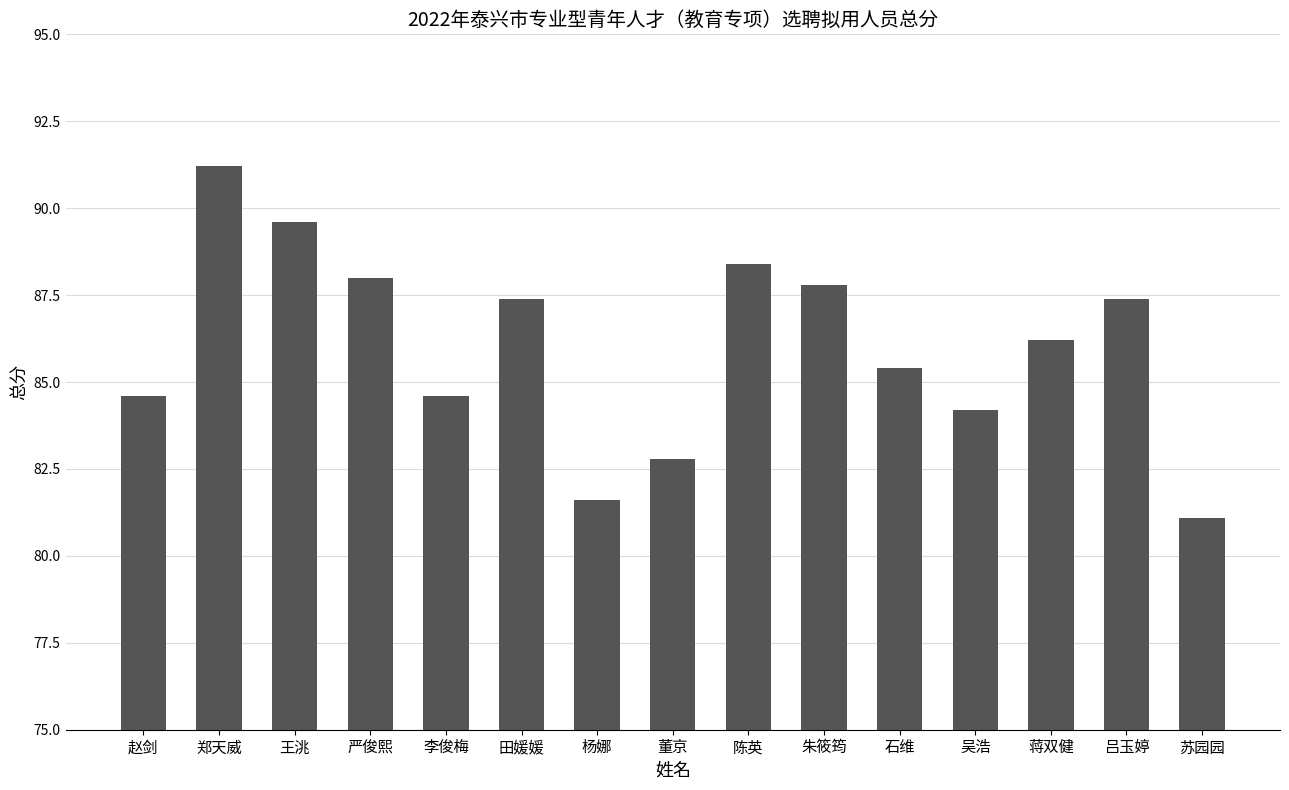

The chart shows a value of 85.4 at 石维. True or false?

True